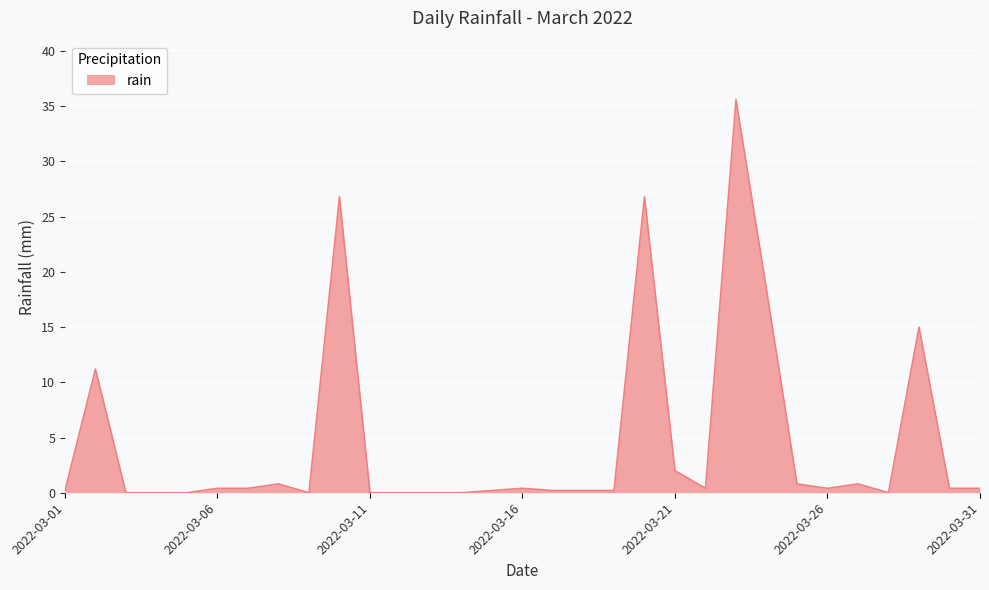

What is the maximum value shown in the chart?

35.6